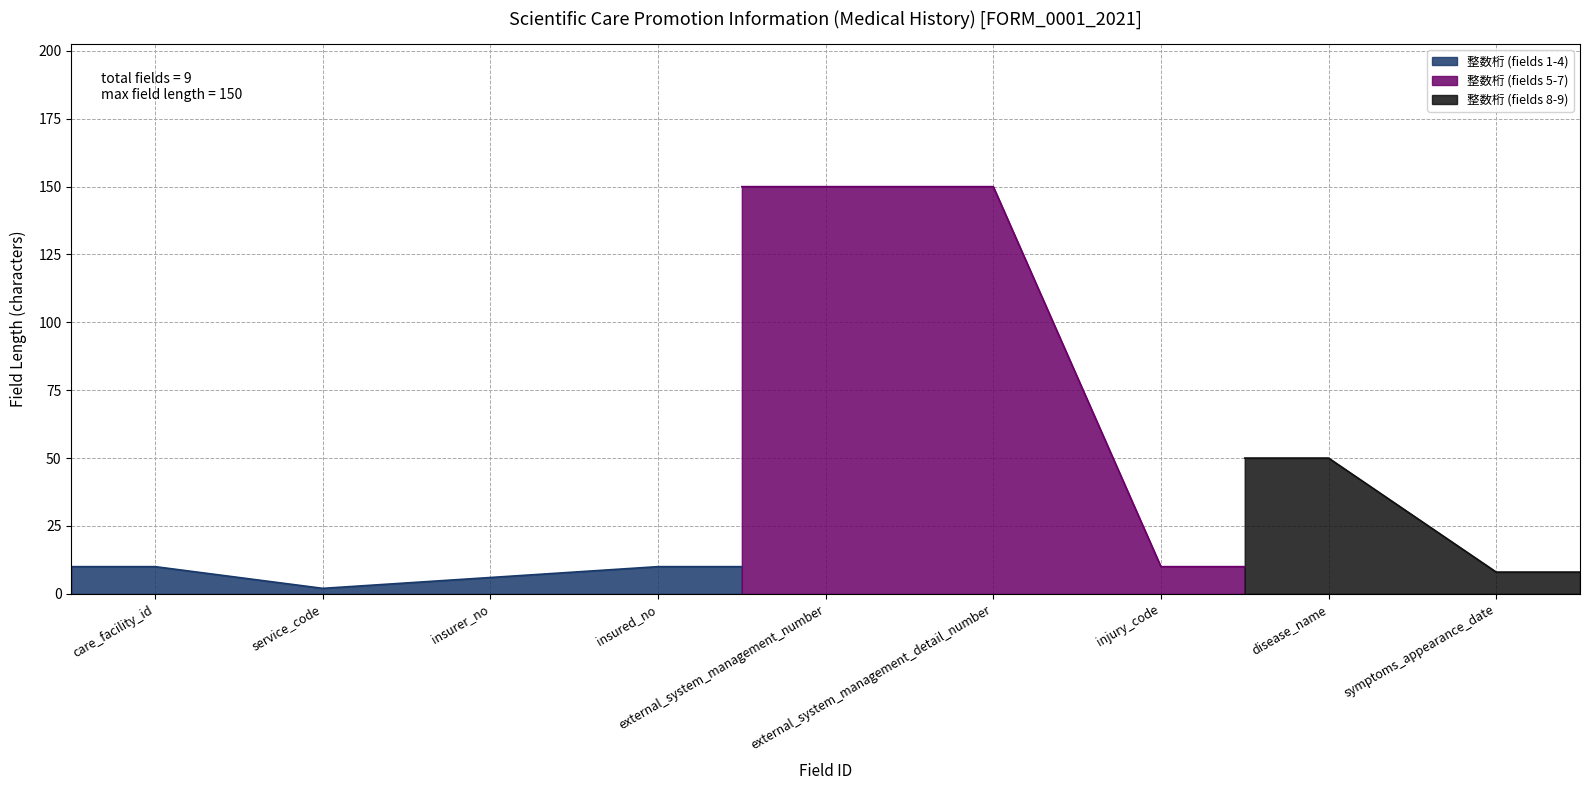

Between external_system_management_detail_number and symptoms_appearance_date, which is larger?

external_system_management_detail_number